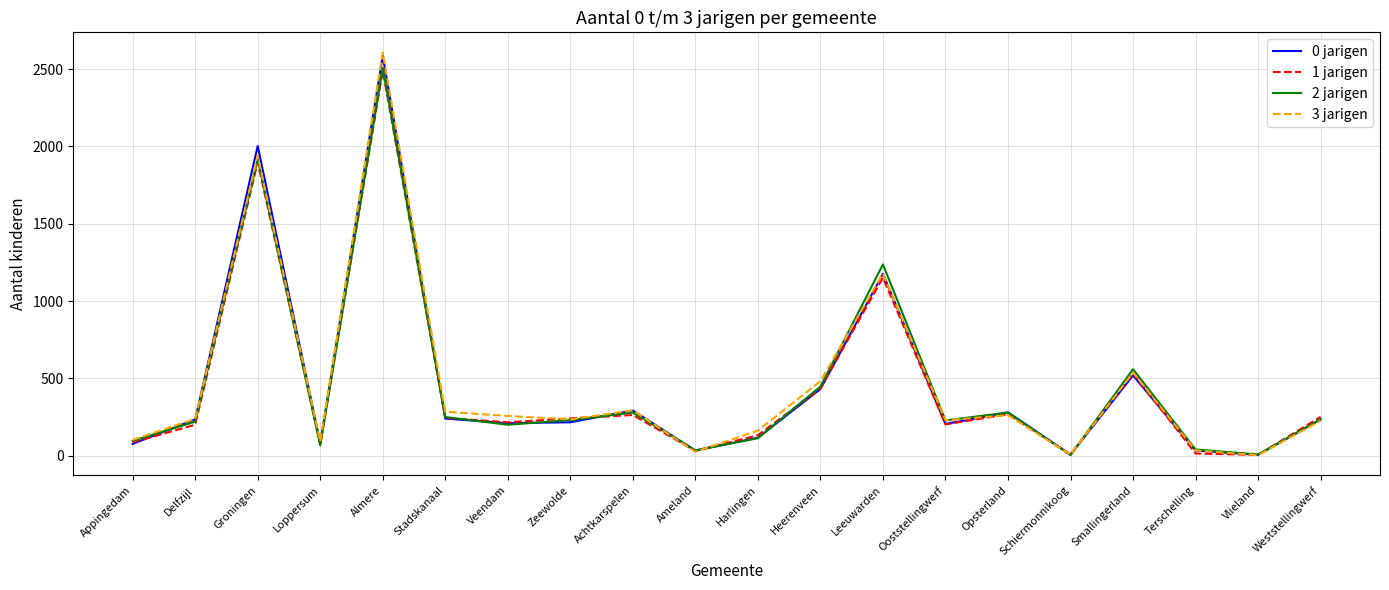

The 2 jarigen series shows 228 at Ooststellingwerf. True or false?

True